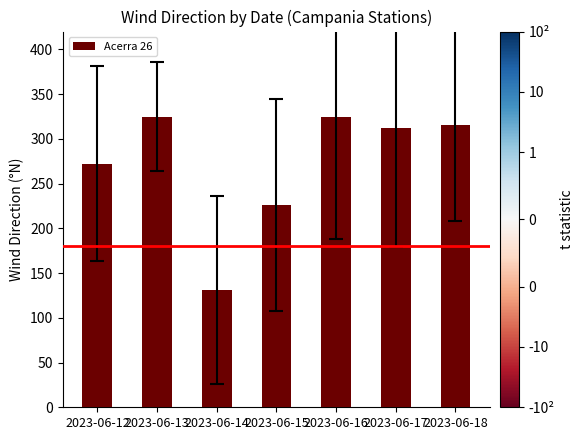

What is the sum of the values at 2023-06-12 and 2023-06-18?

587